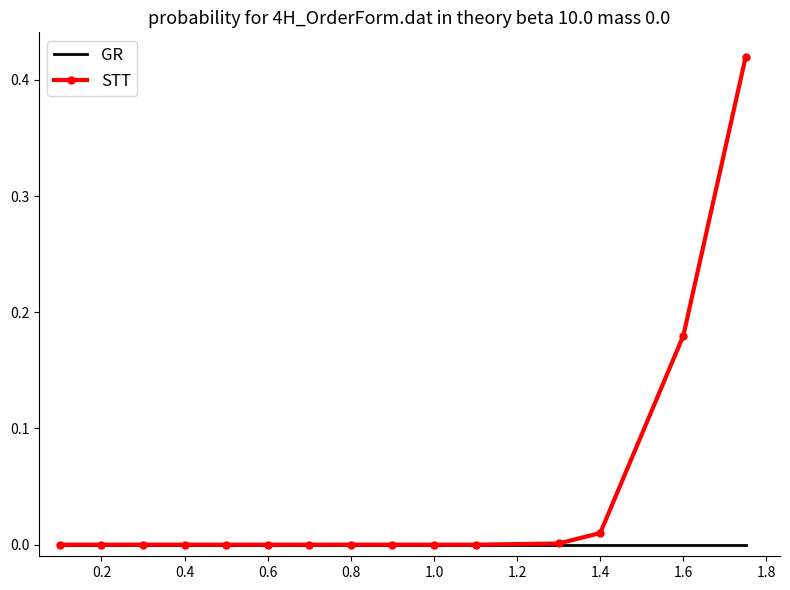

Rank the series by their average value, from highest to lowest.

STT, GR